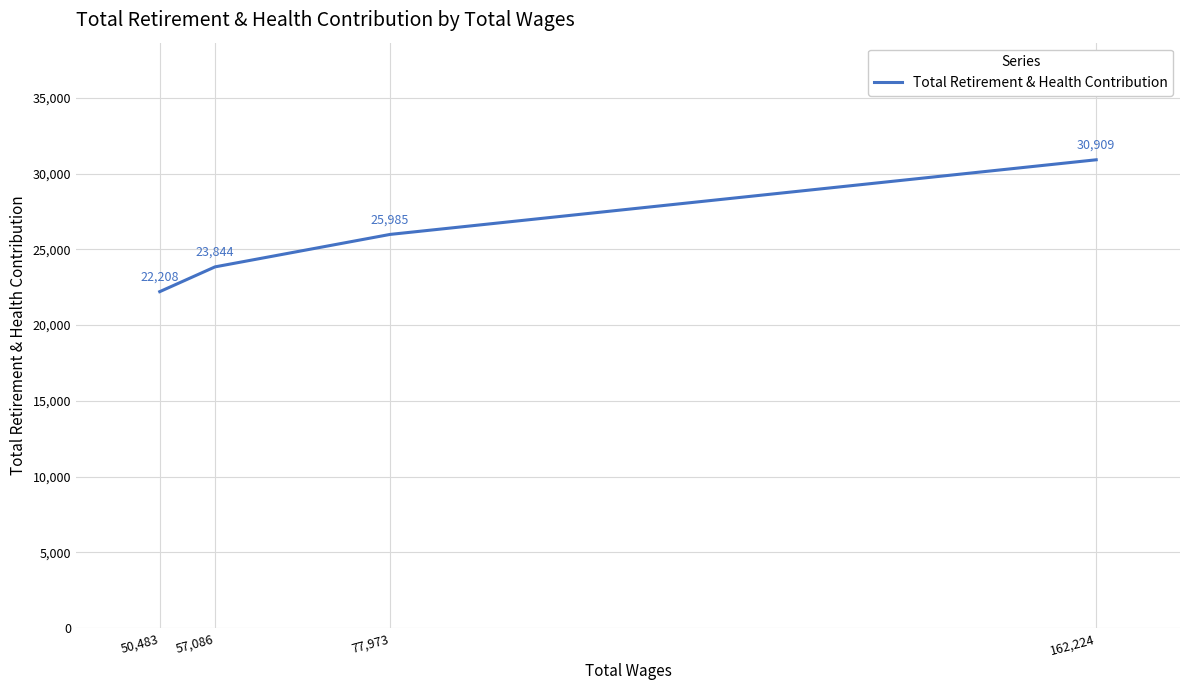

Does the chart have visible grid lines?

Yes